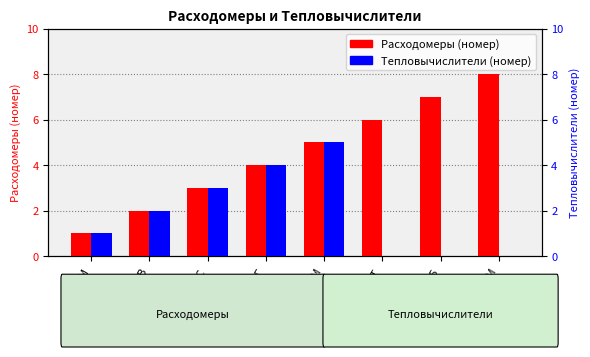

What is the difference between the maximum and minimum values in the Тепловычислители series?

5